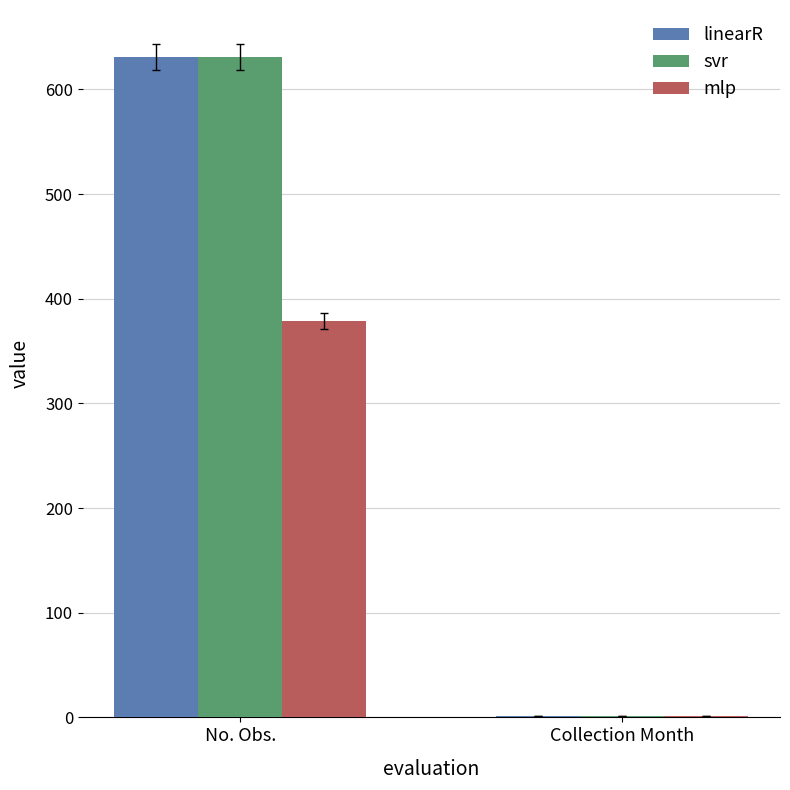

What is the greatest value displayed?

631